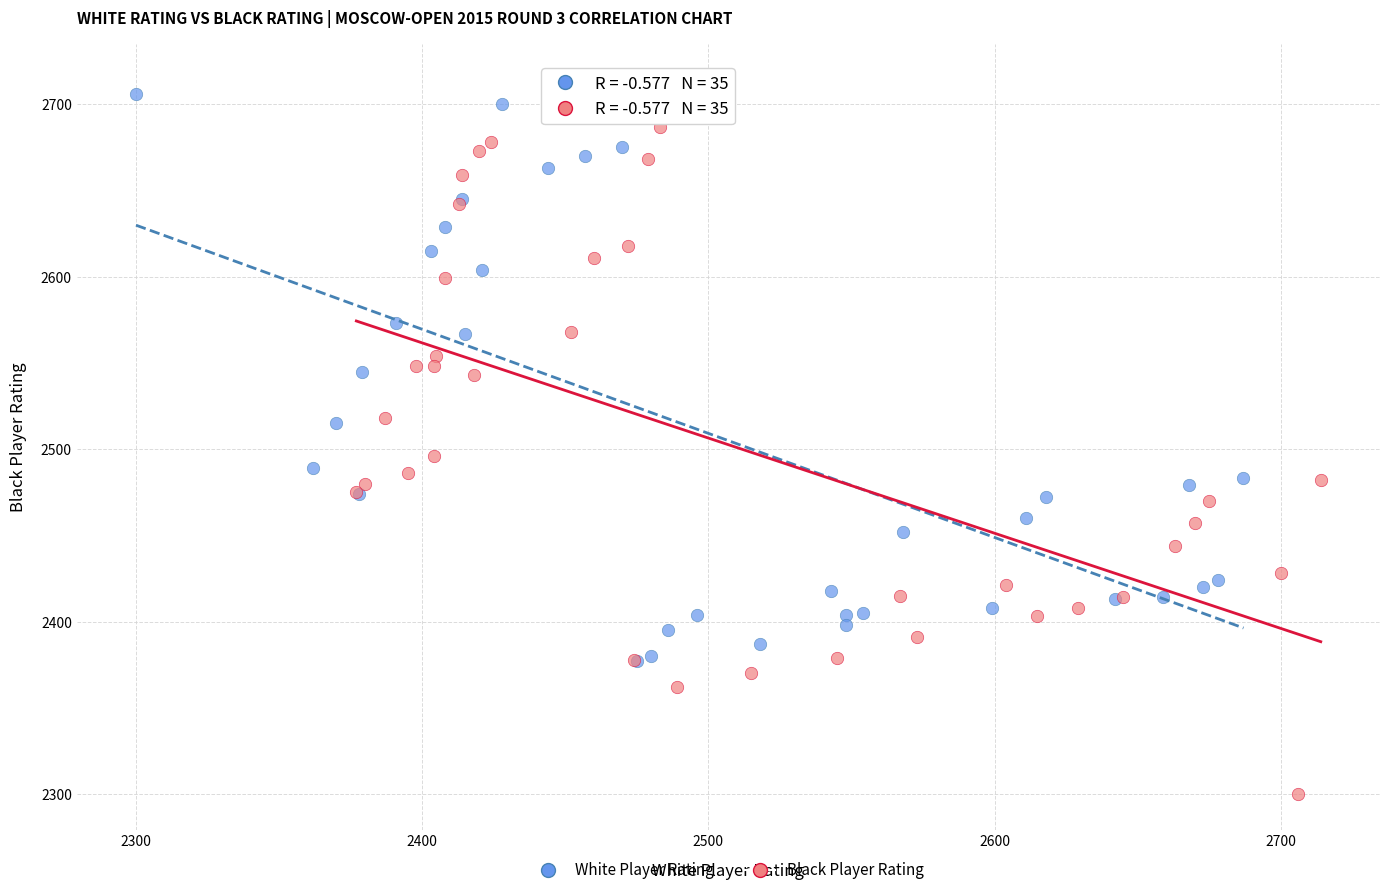

Which series reaches the minimum Y coordinate?

Black Player Rating